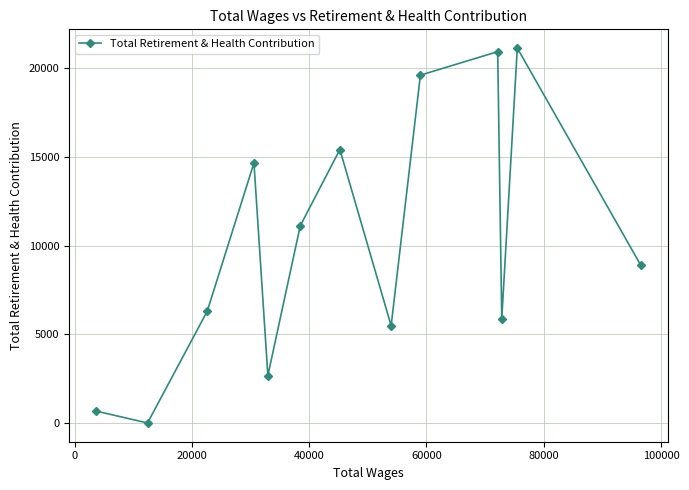

What is the difference between the second highest and minimum values?

20942